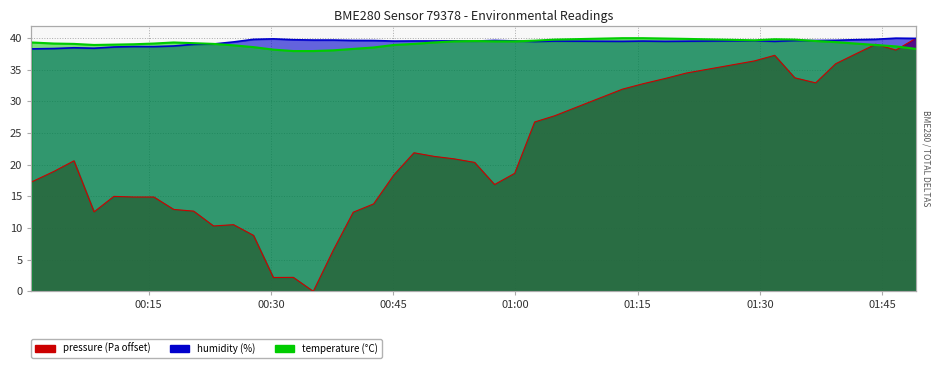

In temperature, how many points are lower than both neighbors (excluding endpoints)?

2